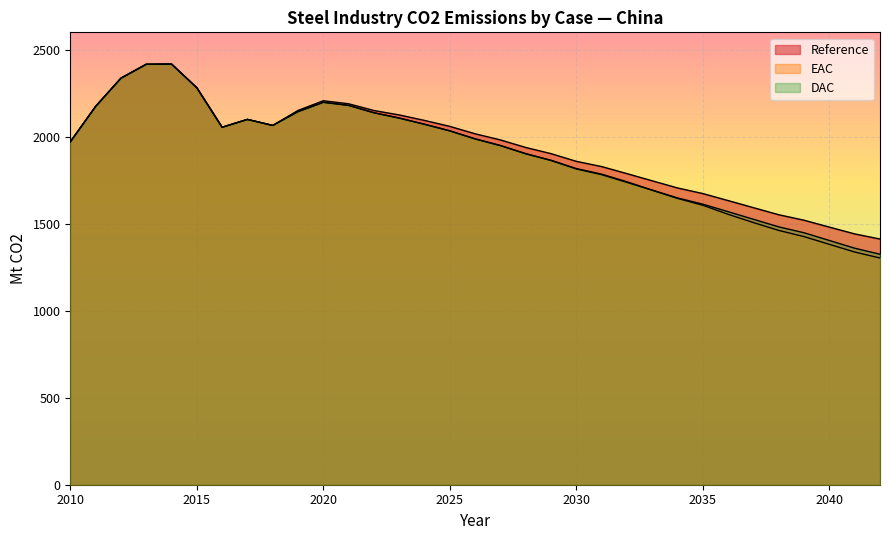

Which series has the largest total across all categories?

Reference